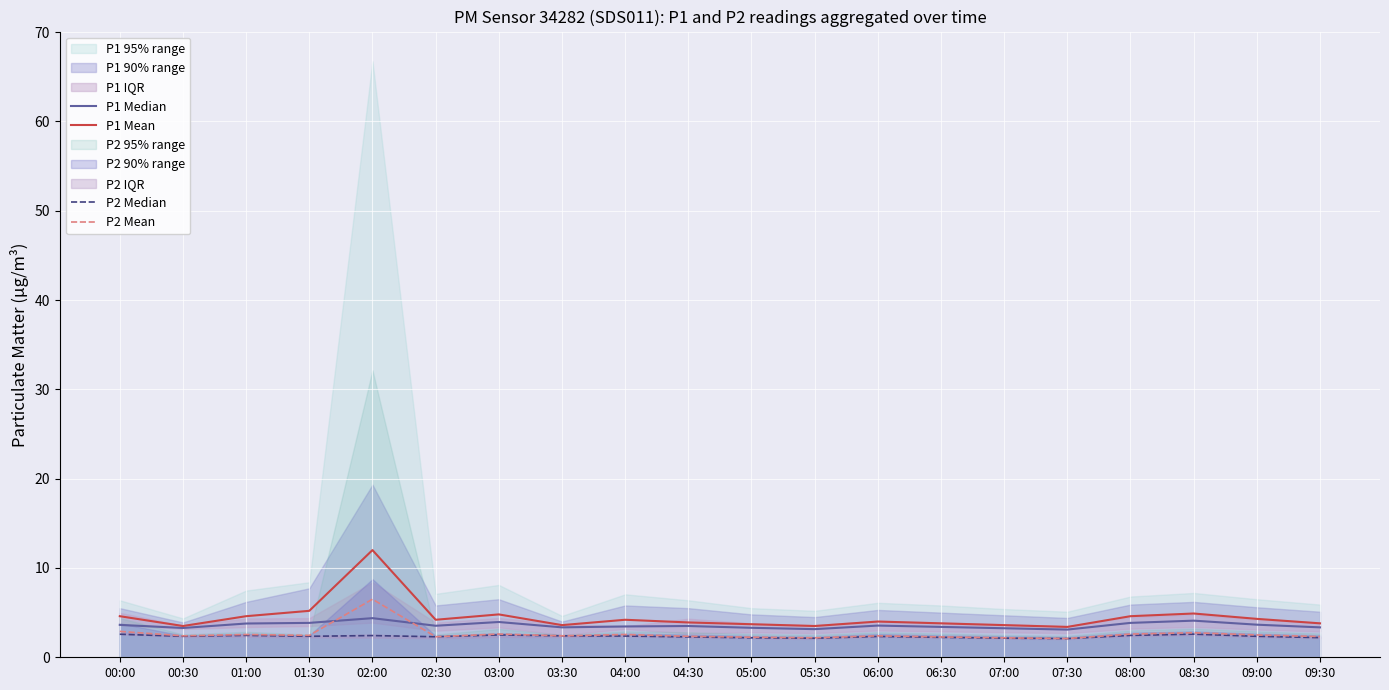

At how many categories does at least one series exceed 9?

1